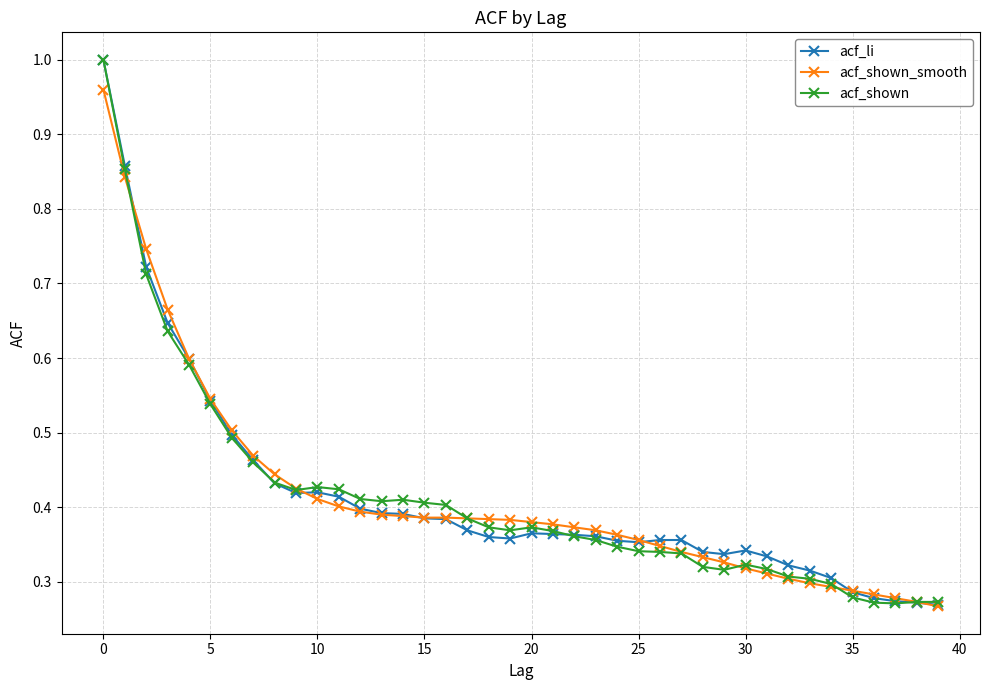

At how many categories does at least one series exceed 0?

40